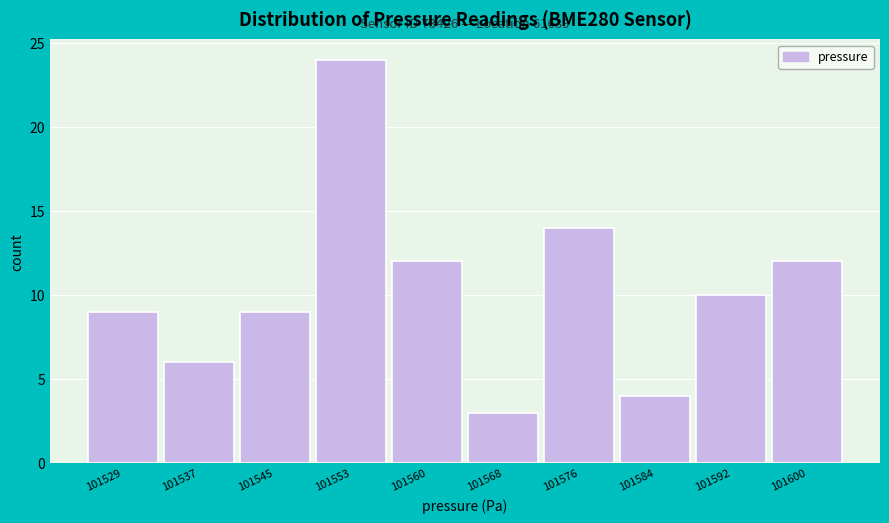

Reading right to left, extract all data points from this chart.

12	10	4	14	3	12	24	9	6	9